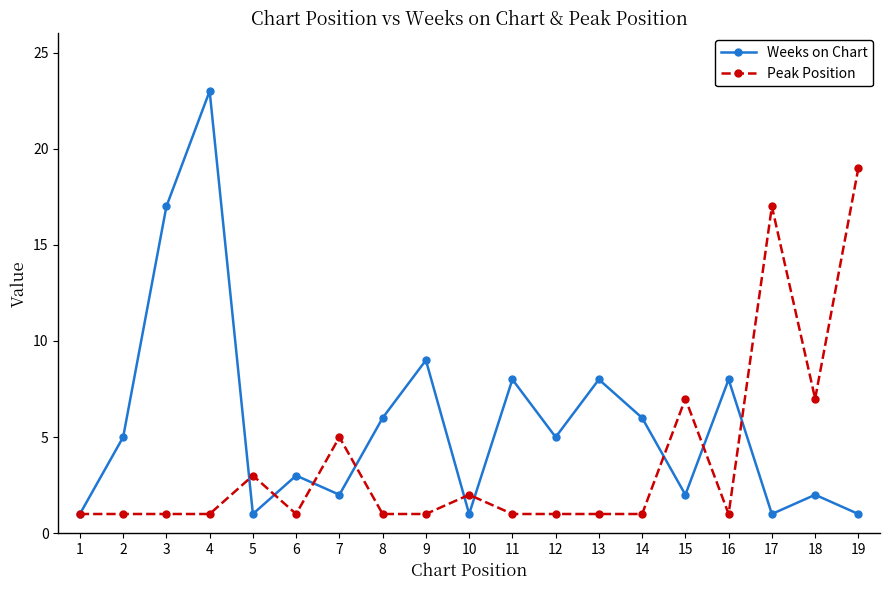

Which series has the widest spread of values?

Weeks on Chart